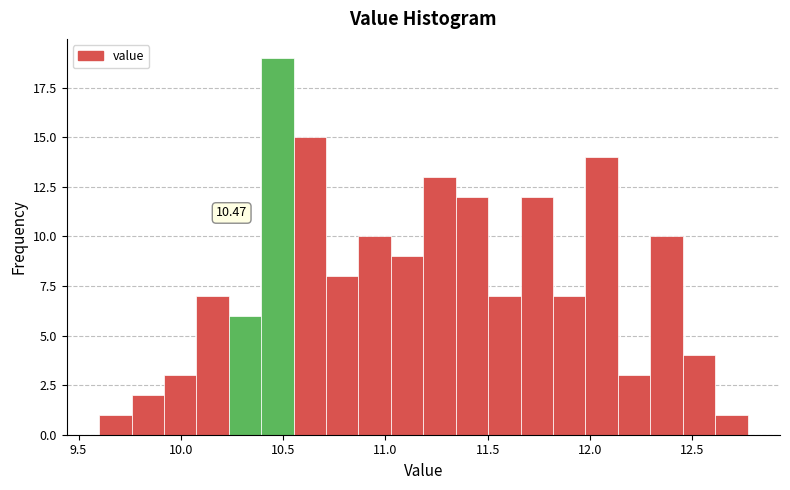

Around what value on the x-axis is the tallest bar? Give the approximate position of its centre, as read against the axis.

10.45